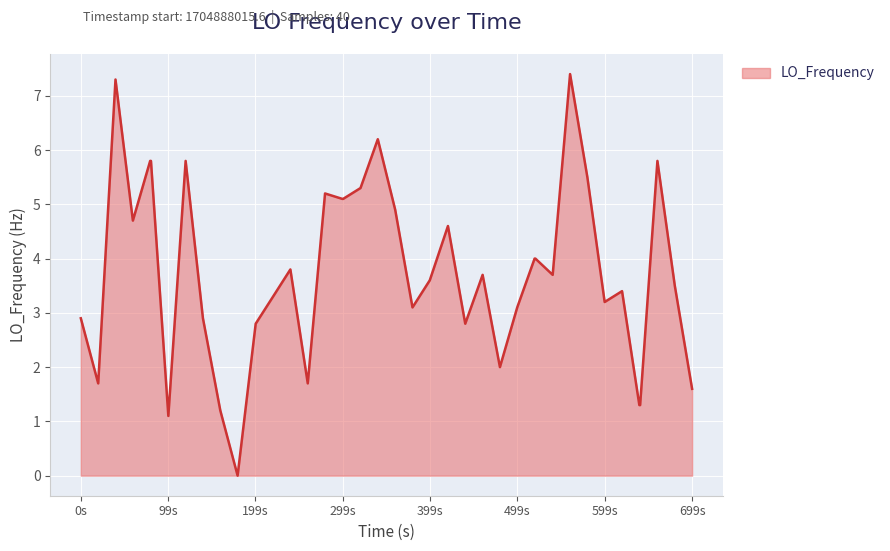

How many lines are shown in the chart?

1